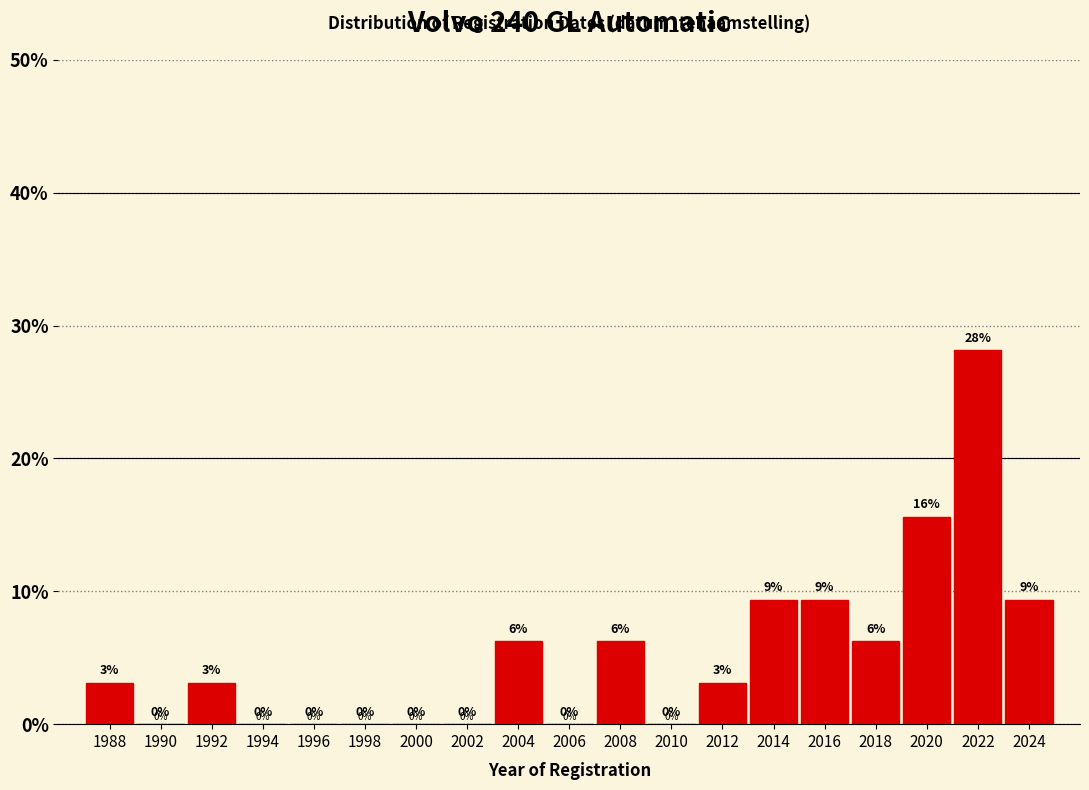

Which range on the x-axis has the tallest bar?

2021 to 2023